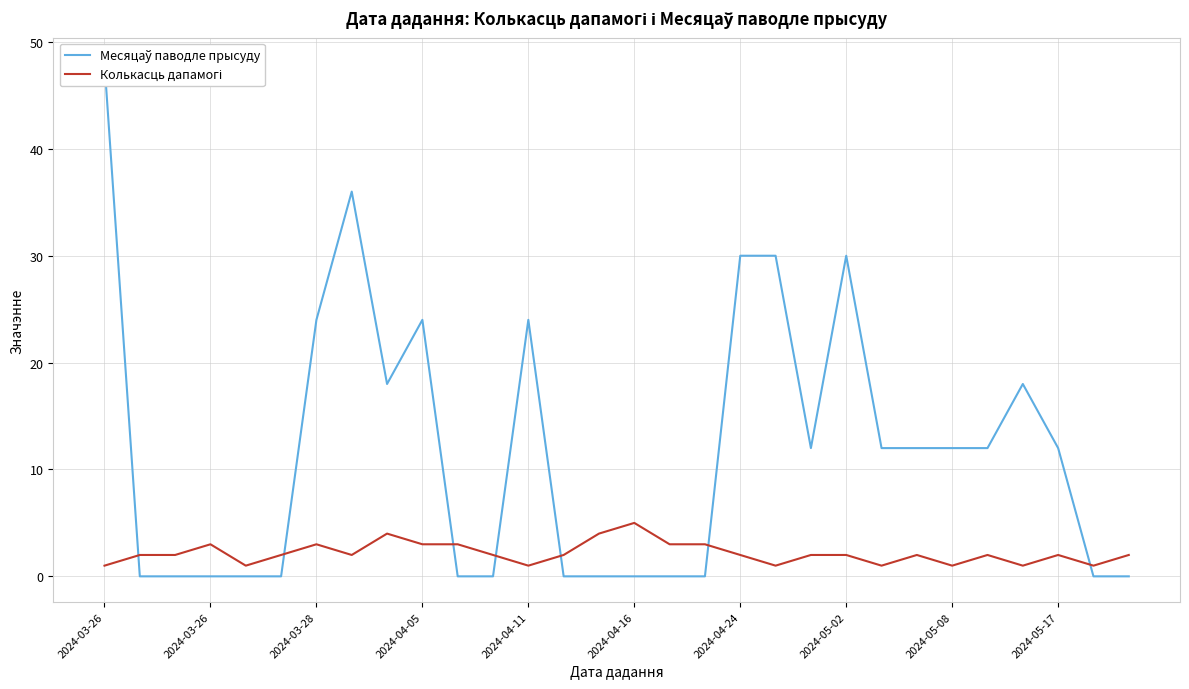

Does the chart have visible grid lines?

Yes